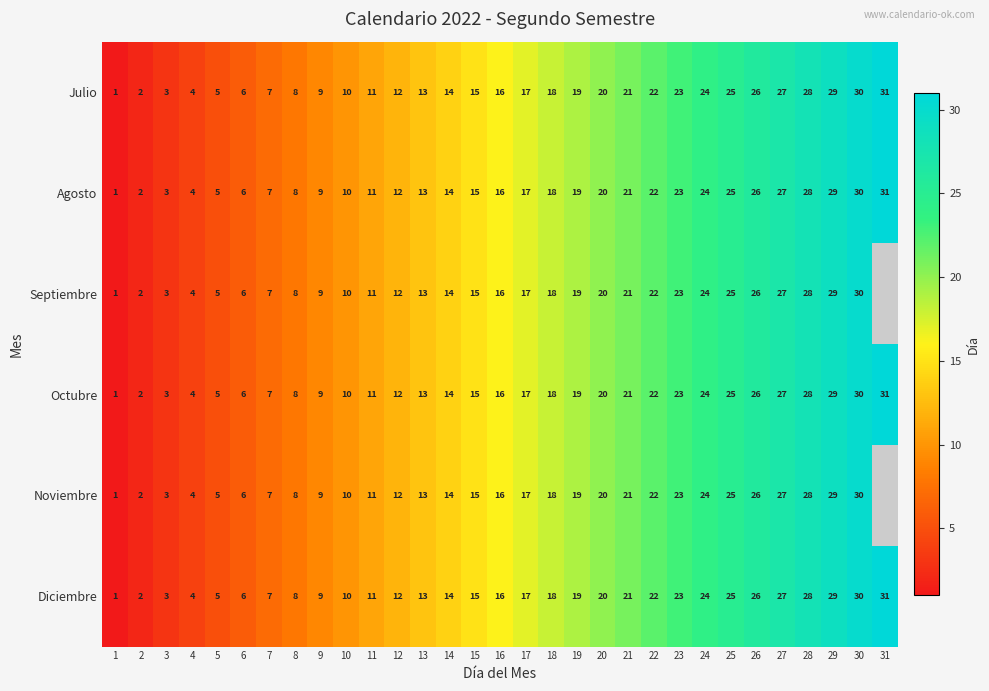

At which category is the sum across all series the highest?

30